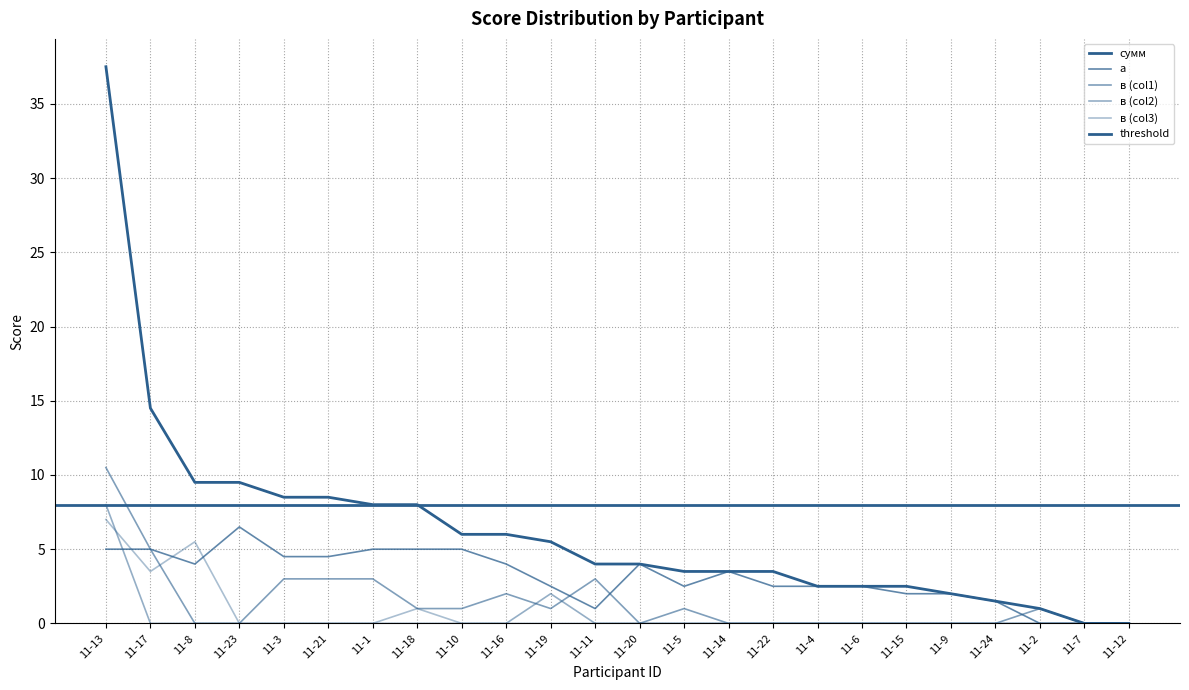

What is the difference between the highest and lowest values at 11-6?

2.5